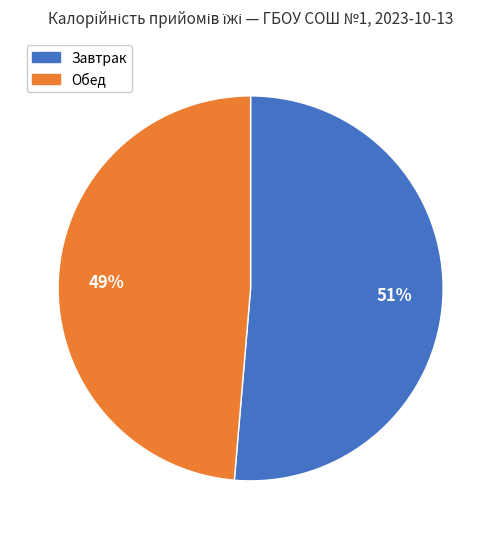

Rank the categories by value from lowest to highest.

Обед, Завтрак